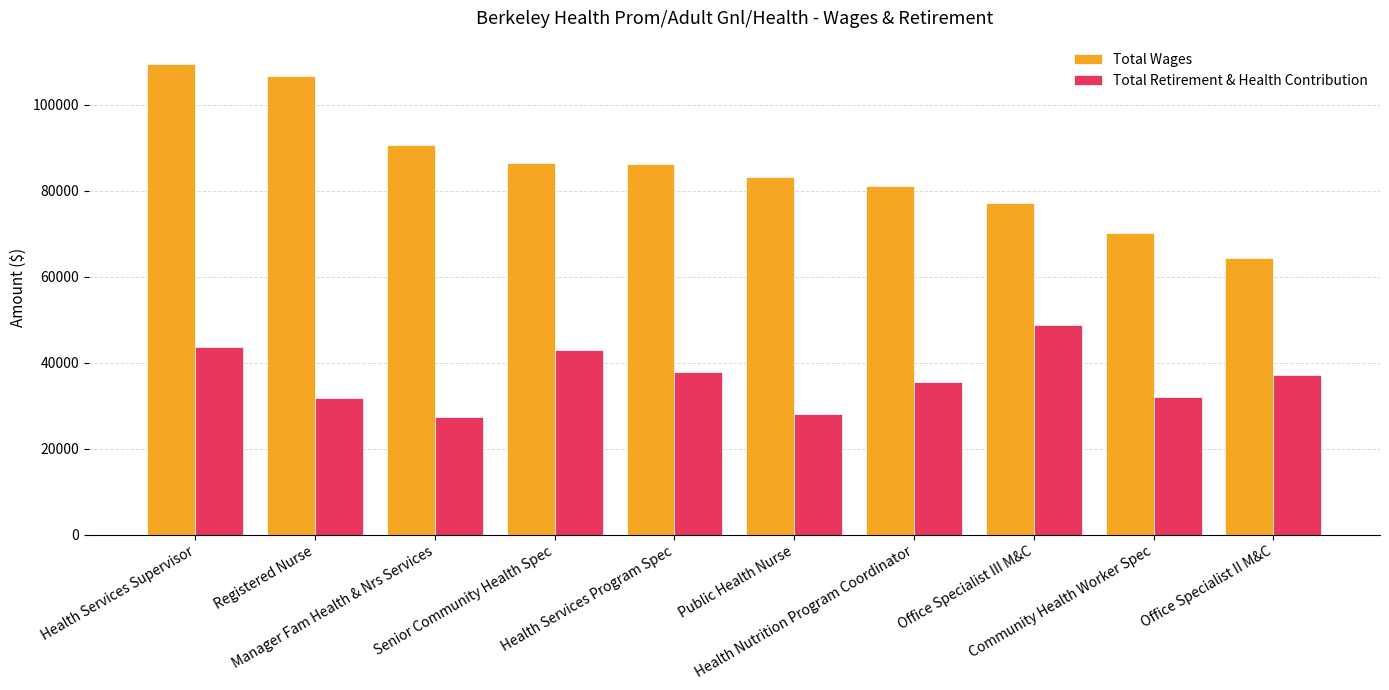

What is the label of the 9th bar from the left?

Community Health Worker Spec